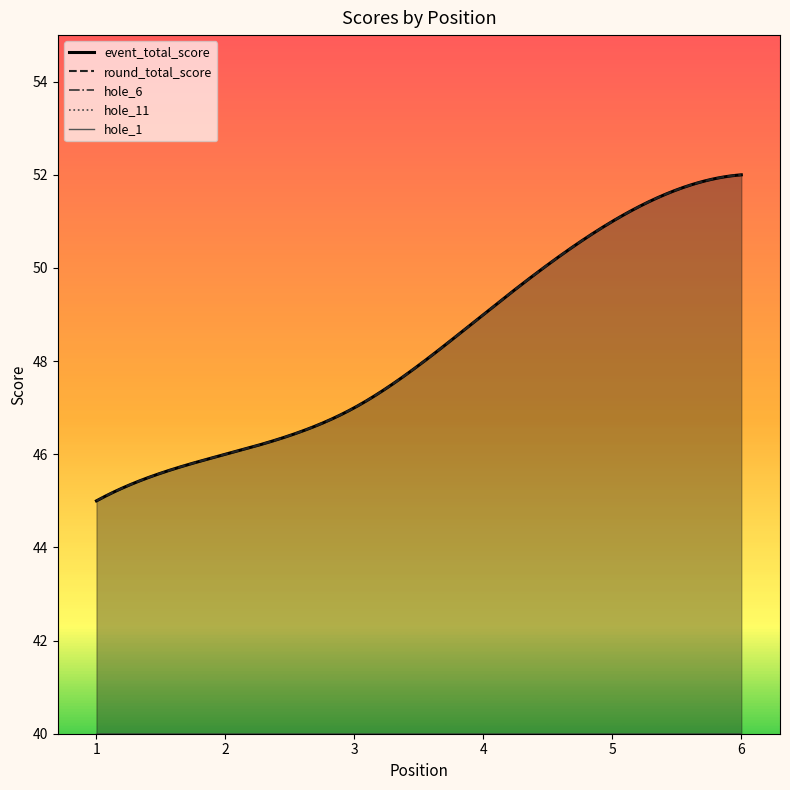

What are all the series names shown in the legend?

event_total_score, round_total_score, hole_6, hole_11, hole_1